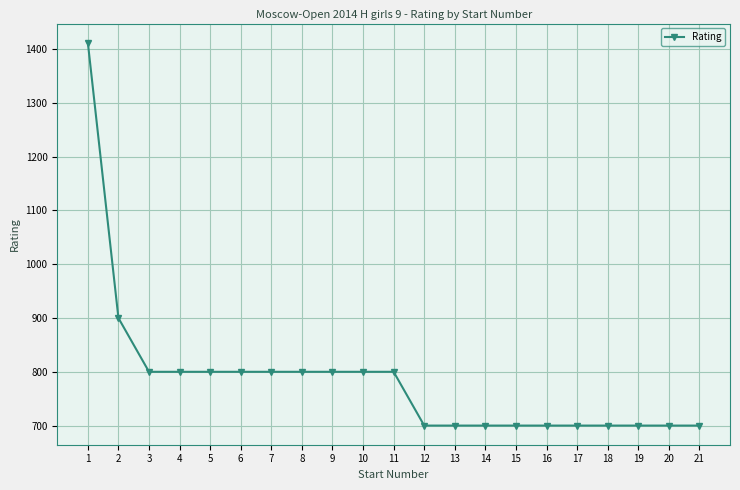

How many lines are shown in the chart?

1